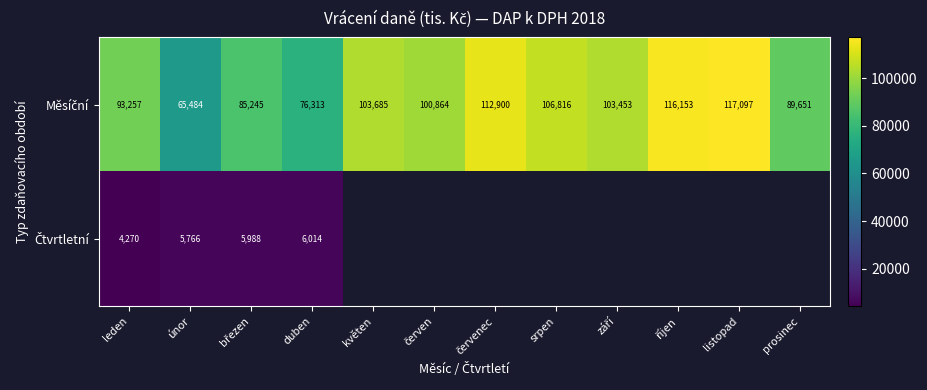

The Měsíční series shows 49063.1 at září. True or false?

False